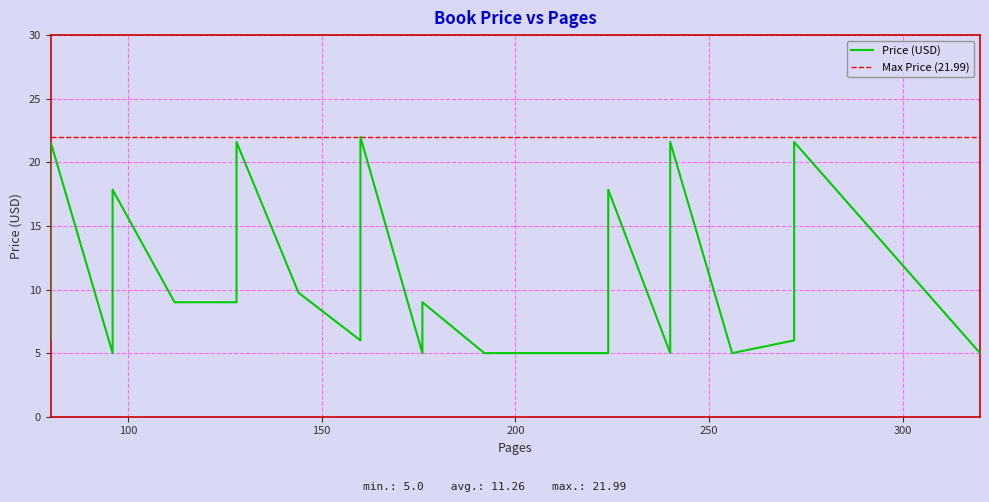

The value at 14 is 5.8. True or false?

False